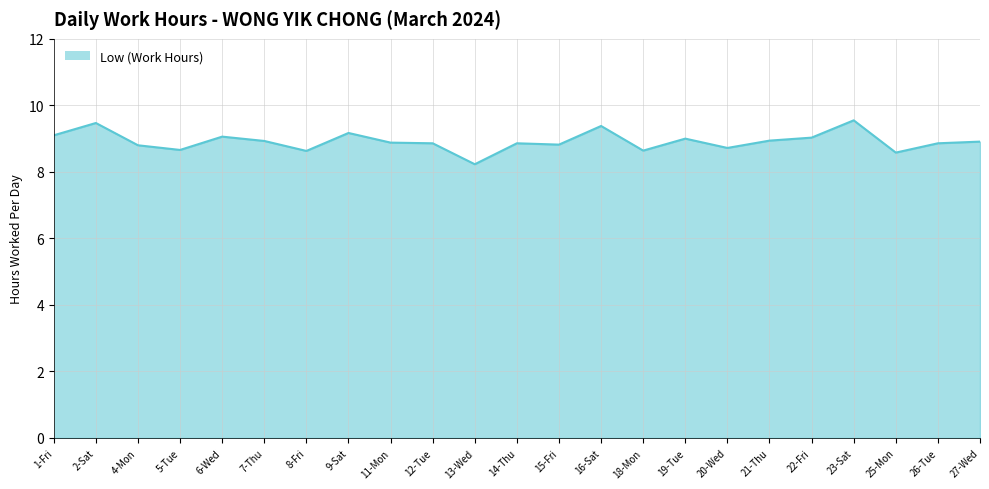

What is the change in value from 12-Tue to 16-Sat?

+0.5